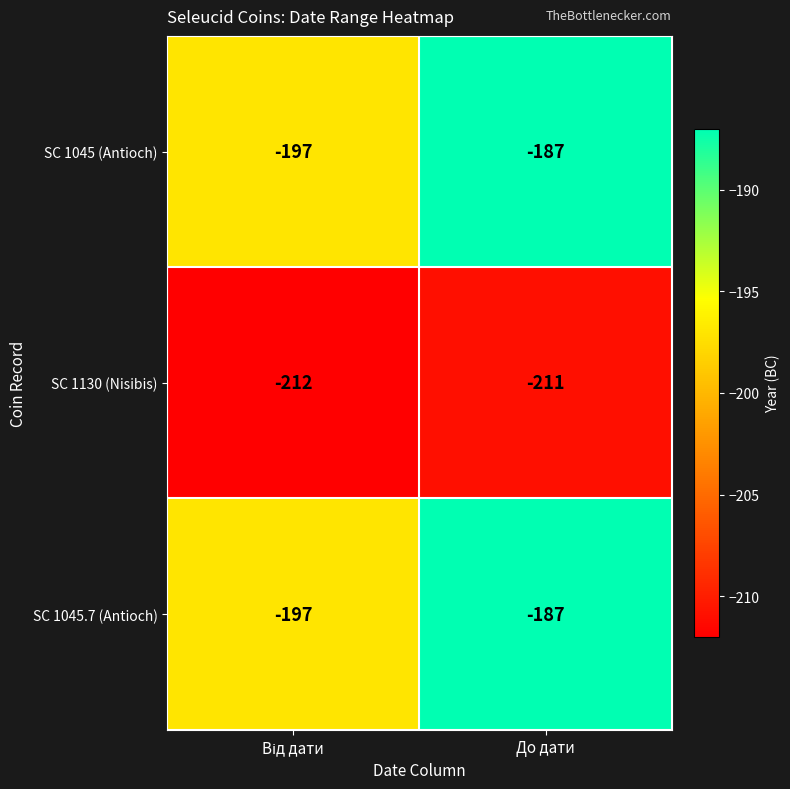

What is the approximate value of SC 1045.7 (Antioch) at До дати?

-187